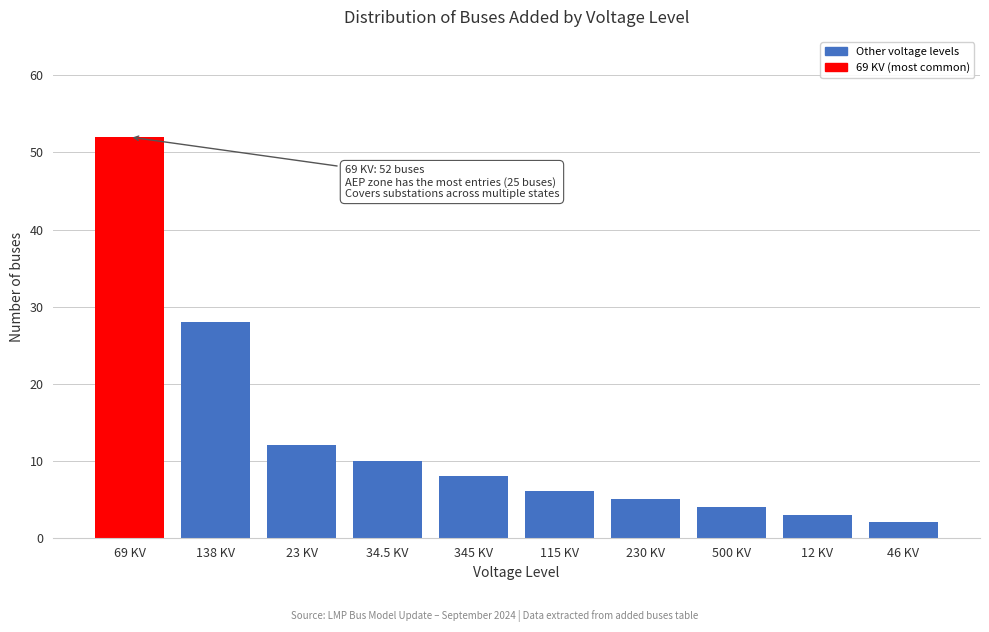

Reading left to right, extract all data points from this chart.

69 KV=52	138 KV=28	23 KV=12	34.5 KV=10	345 KV=8	115 KV=6	230 KV=5	500 KV=4	12 KV=3	46 KV=2